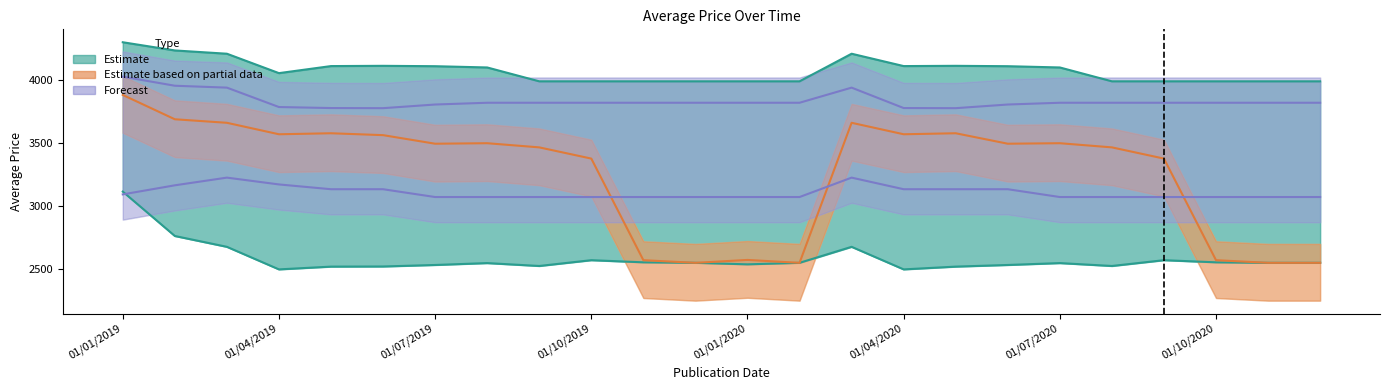

What is the difference between the maximum and minimum values in the Estimate (lower) series?

617